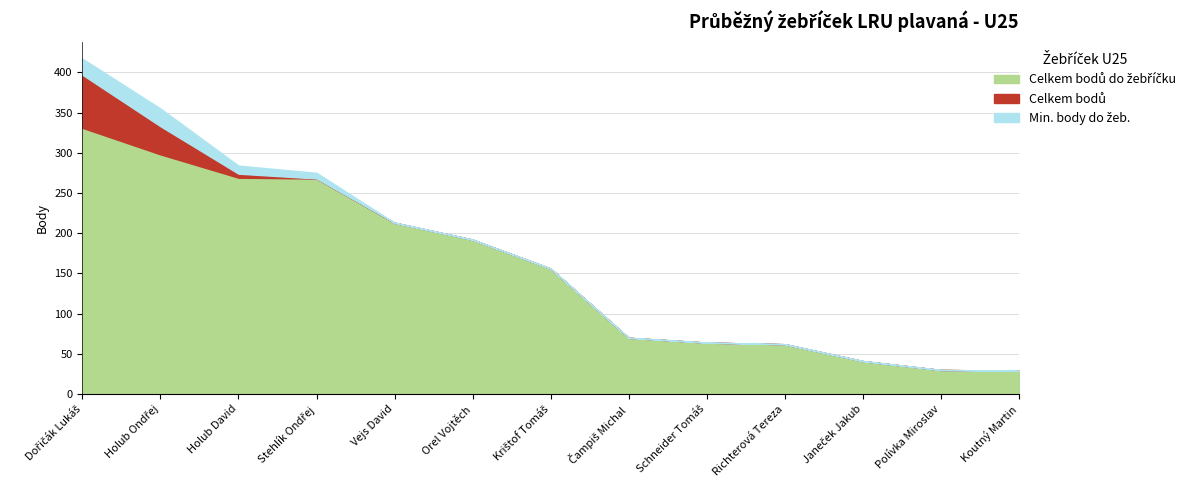

Which category has the highest value in the Min. body do žeb. series?

Holub Ondřej